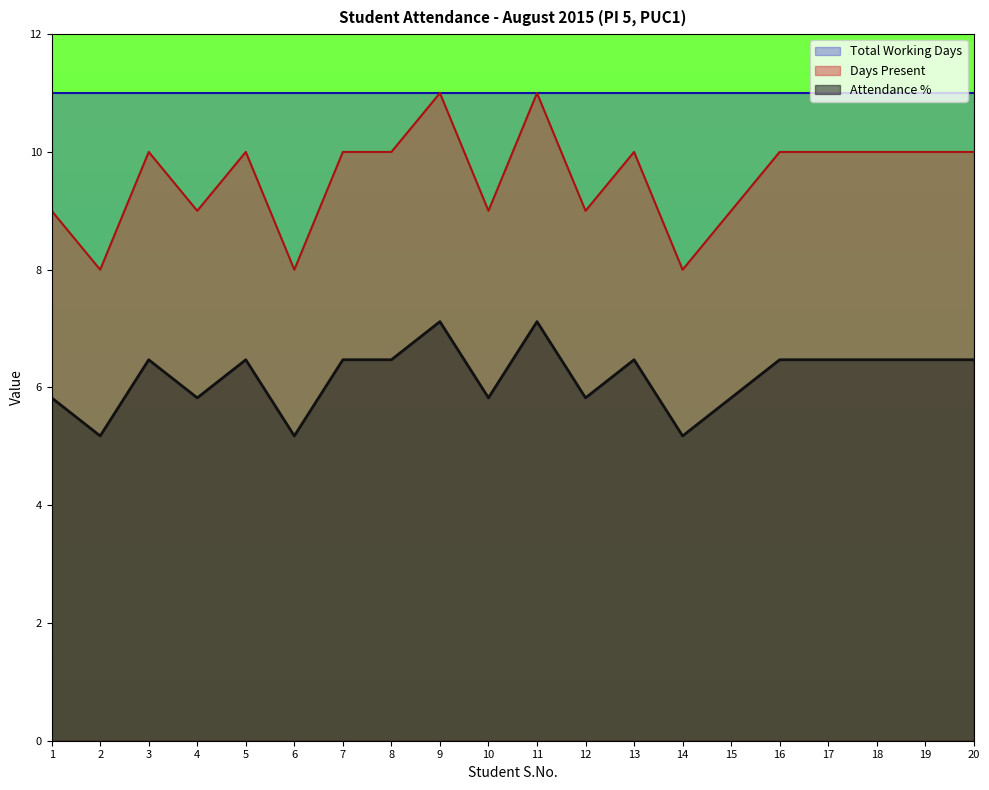

Is the value of Attendance % at 5 greater than the value of Days Present at 5?

No